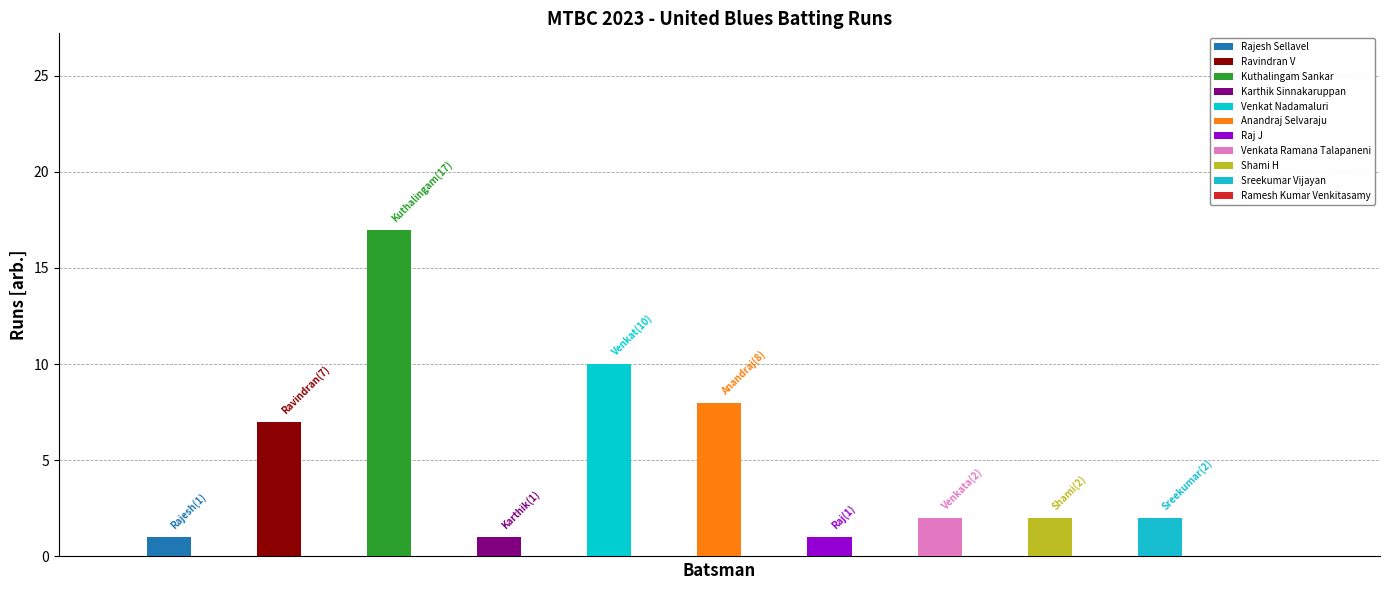

Reading left to right, transcribe all the data shown in this chart.

1	7	17	1	10	8	1	2	2	2	0